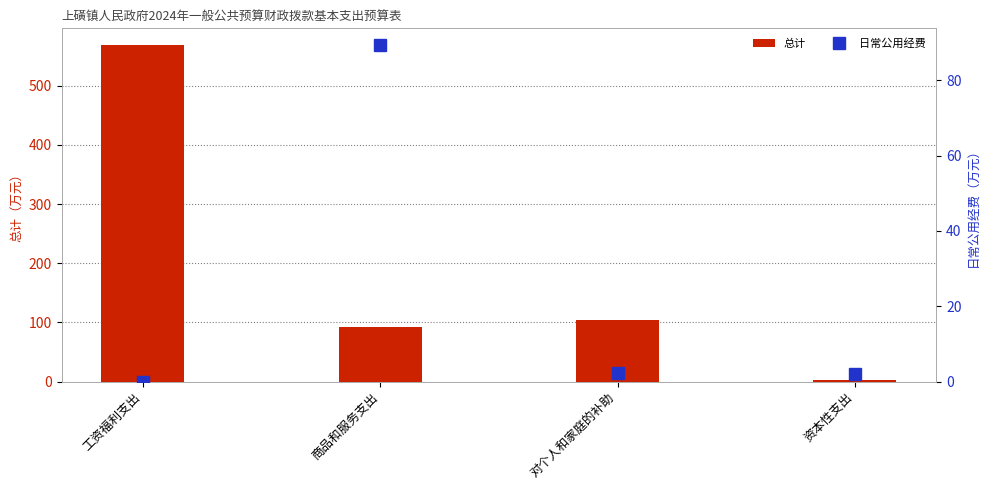

Which series has the largest total across all categories?

总计